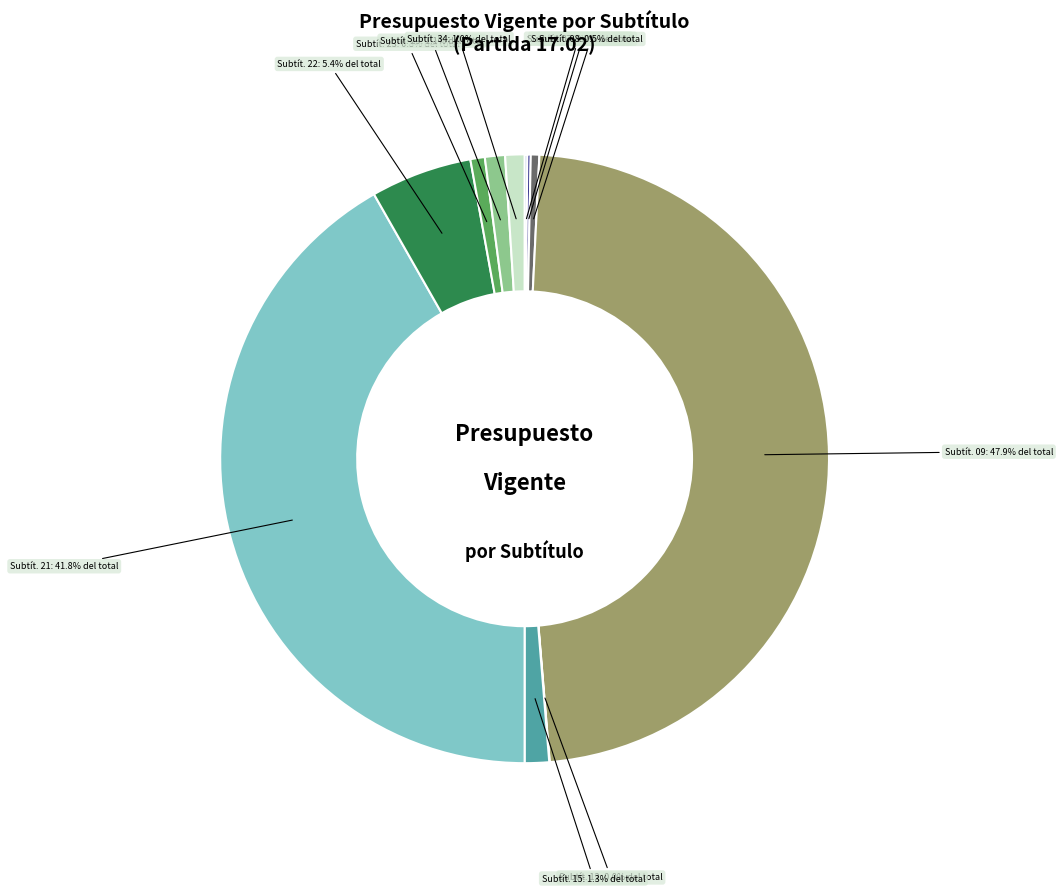

Is there any slice that represents more than half of the pie?

No